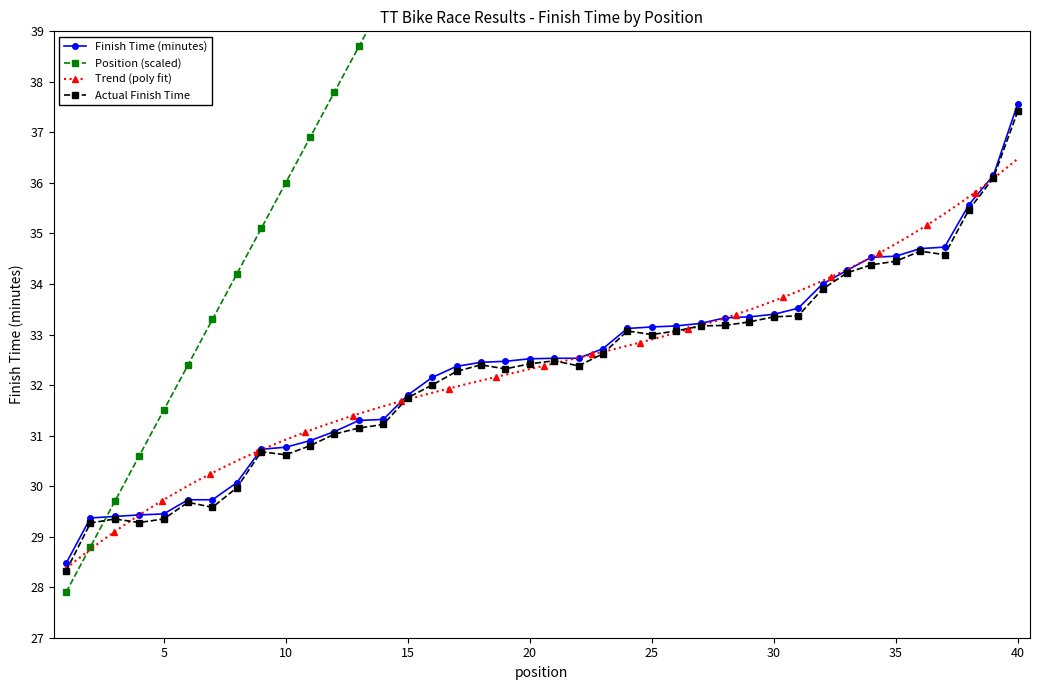

Is it true that Position (smoothed) equals 36.9 at 11?

True